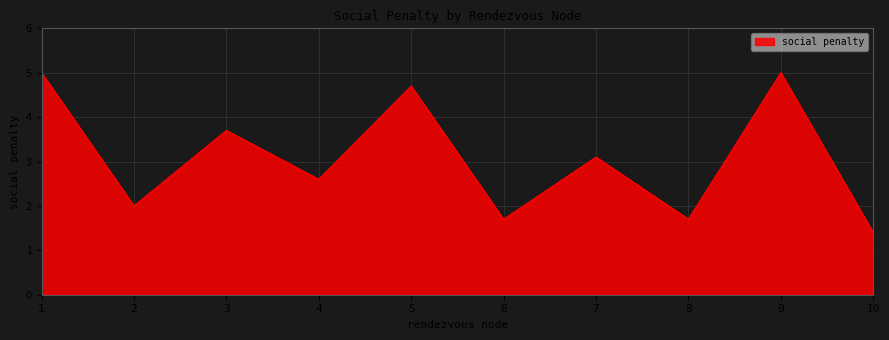

What is the sum of the values at 3 and 5?

8.4